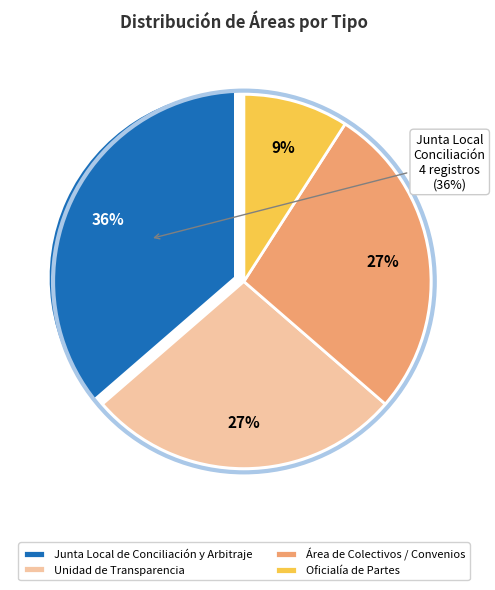

Which category has the smallest portion of the pie?

Oficialía de Partes de la Junta Local